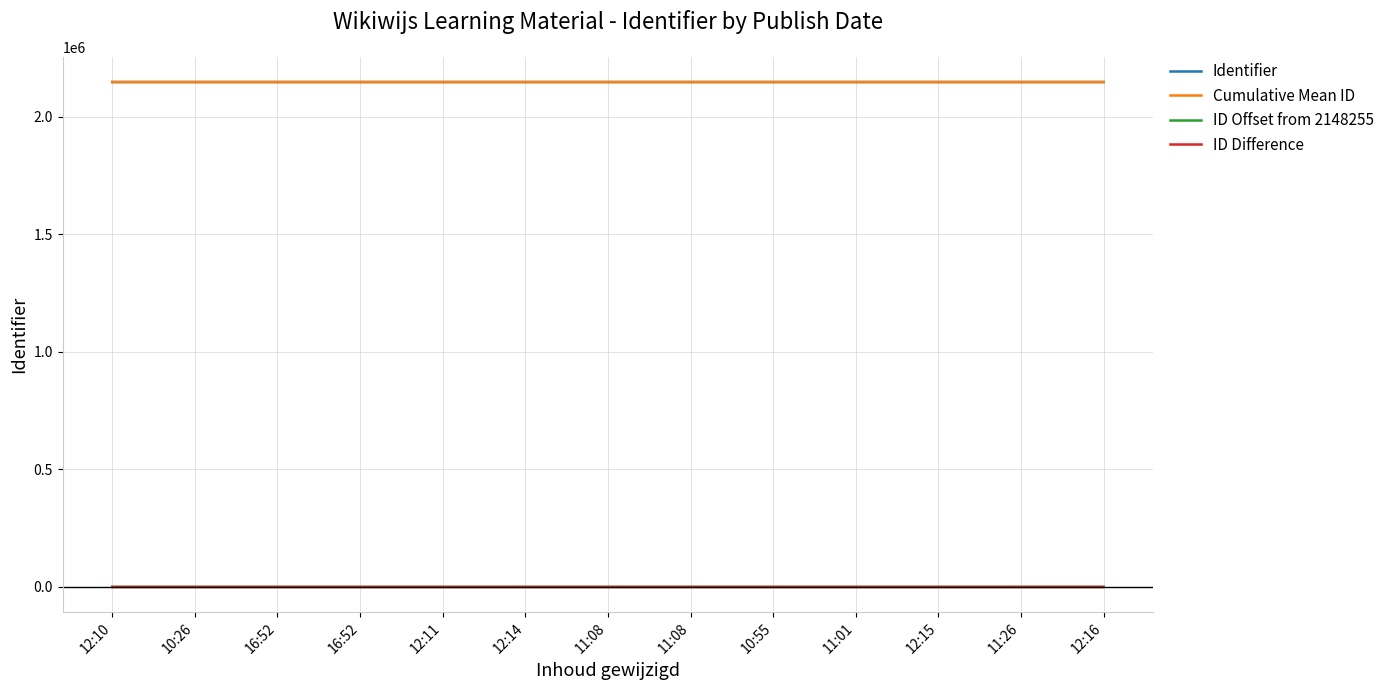

True or false: ID Offset from 2148255 and ID Difference cross at least once.

False